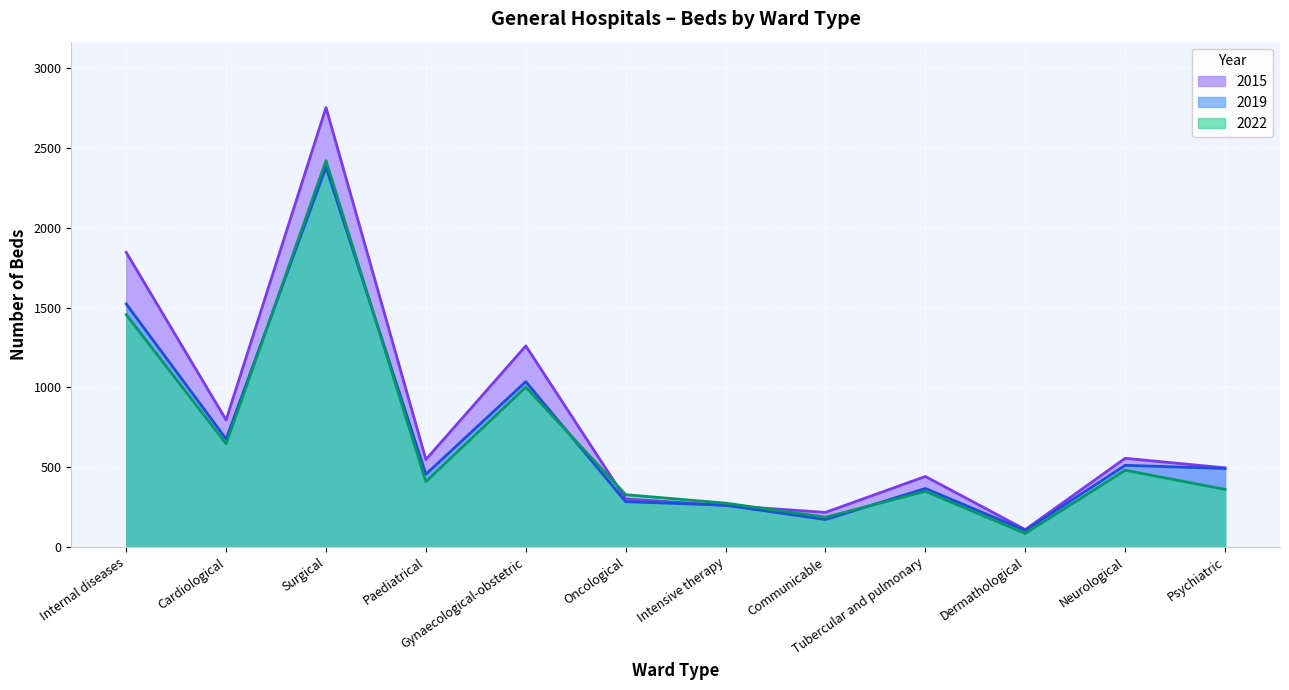

Between which two adjacent categories do 2015 and 2022 first intersect?

Gynaecological-obstetric and Oncological